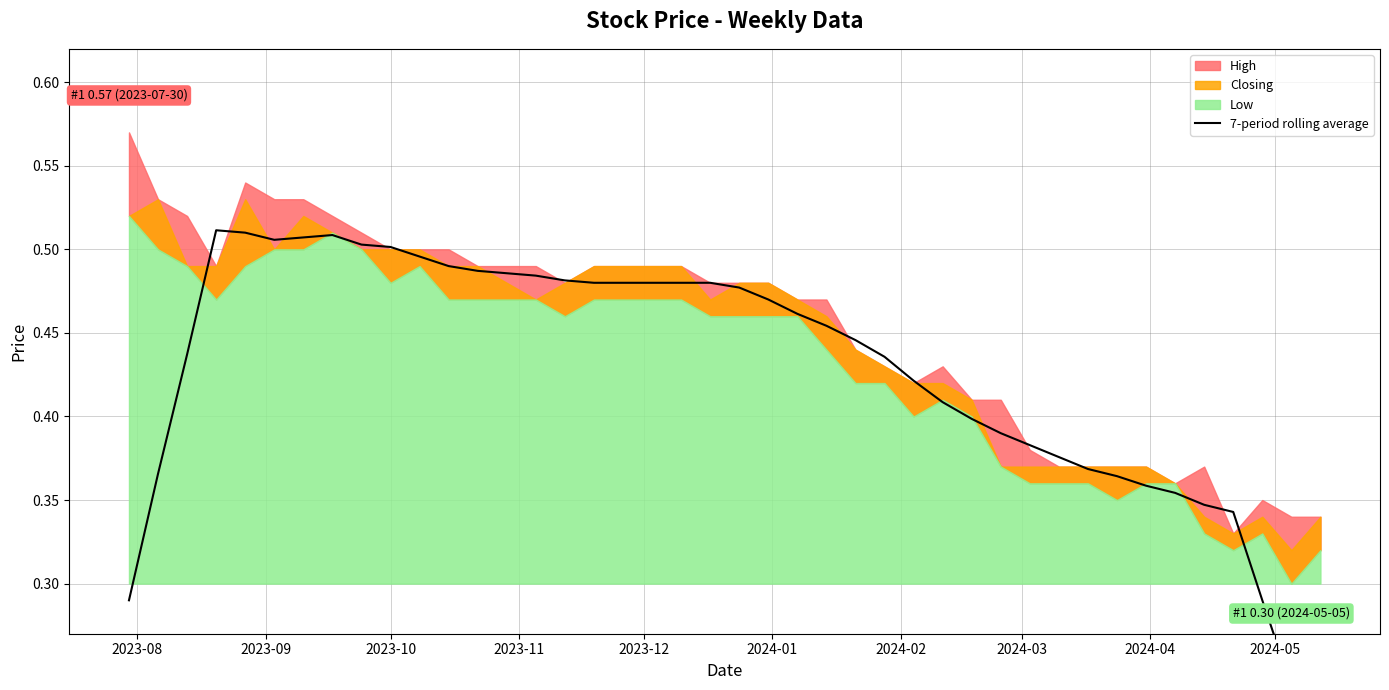

What is the difference between the maximum and minimum values?

0.3